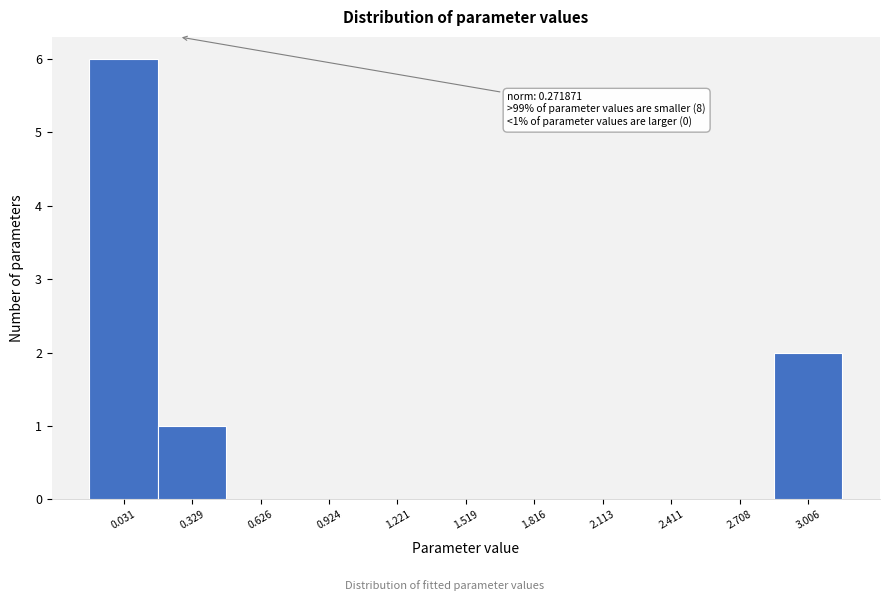

Over which range of the x-axis is the bar tallest?

-0.10 to 0.20